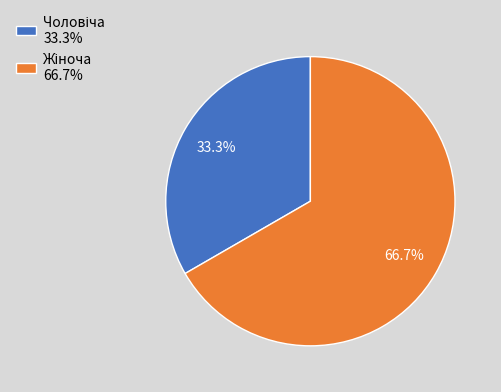

What is the total percentage of Чоловіча and Жіноча?

100.0%